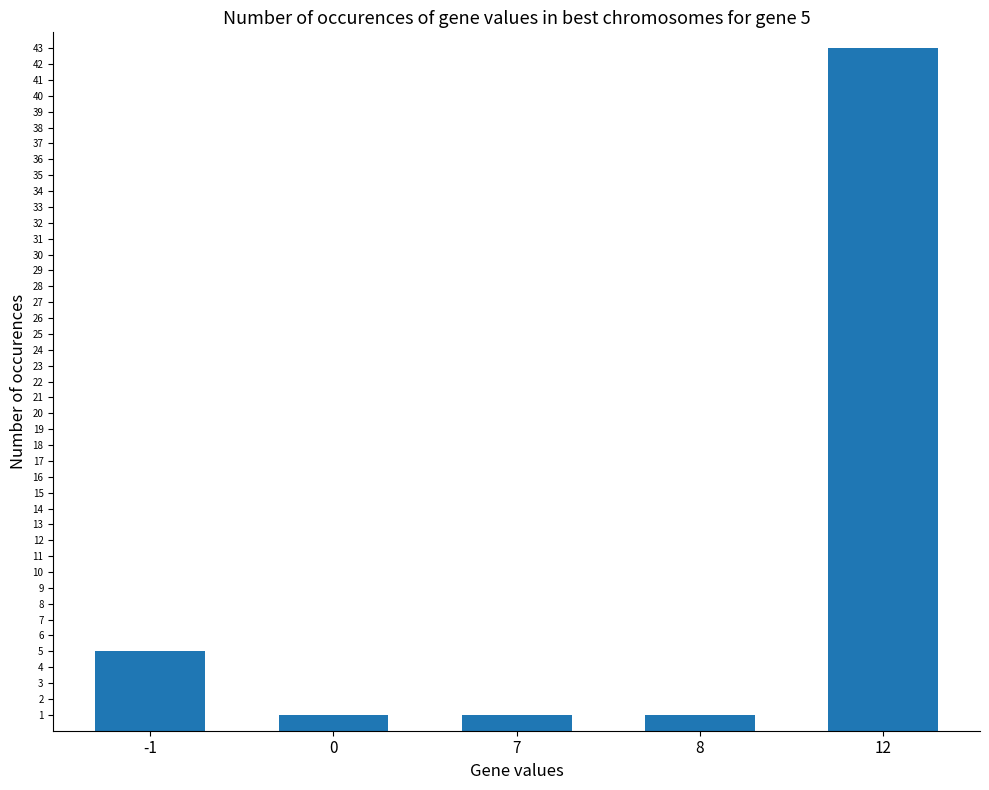

What is the difference between the values at -1 and 12?

38